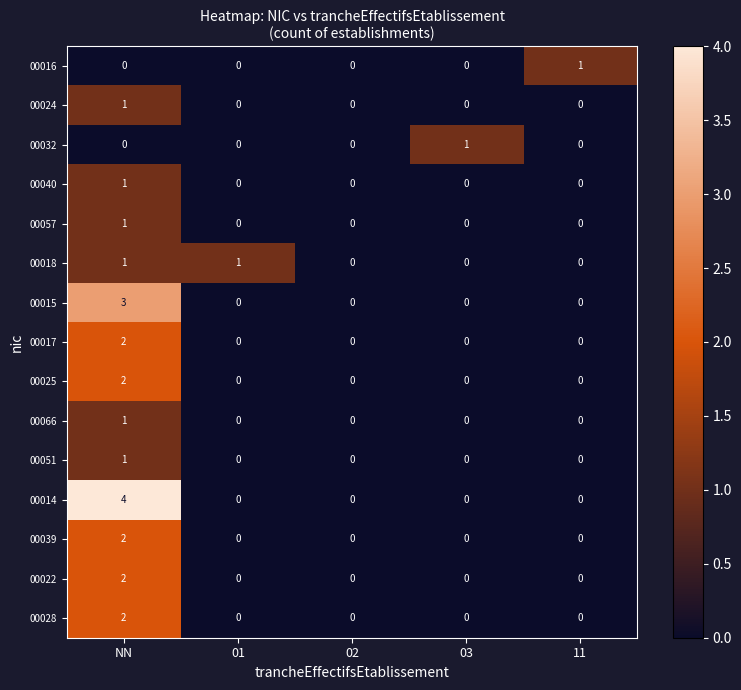

The value of 00040 at NN is 0. True or false?

False